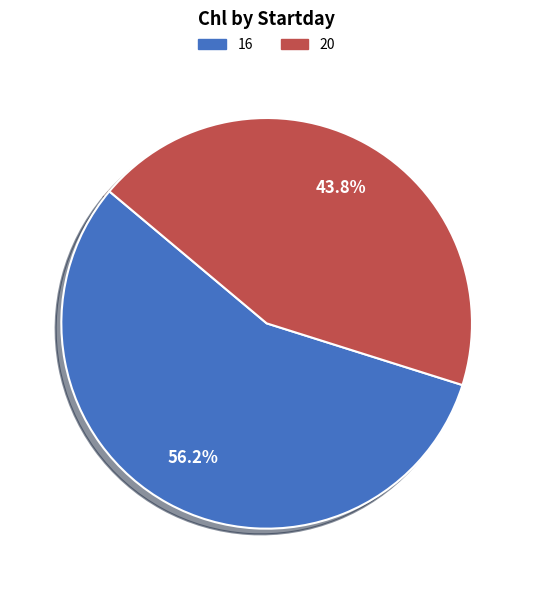

Do 20 and 16 together represent more than half of the pie?

Yes